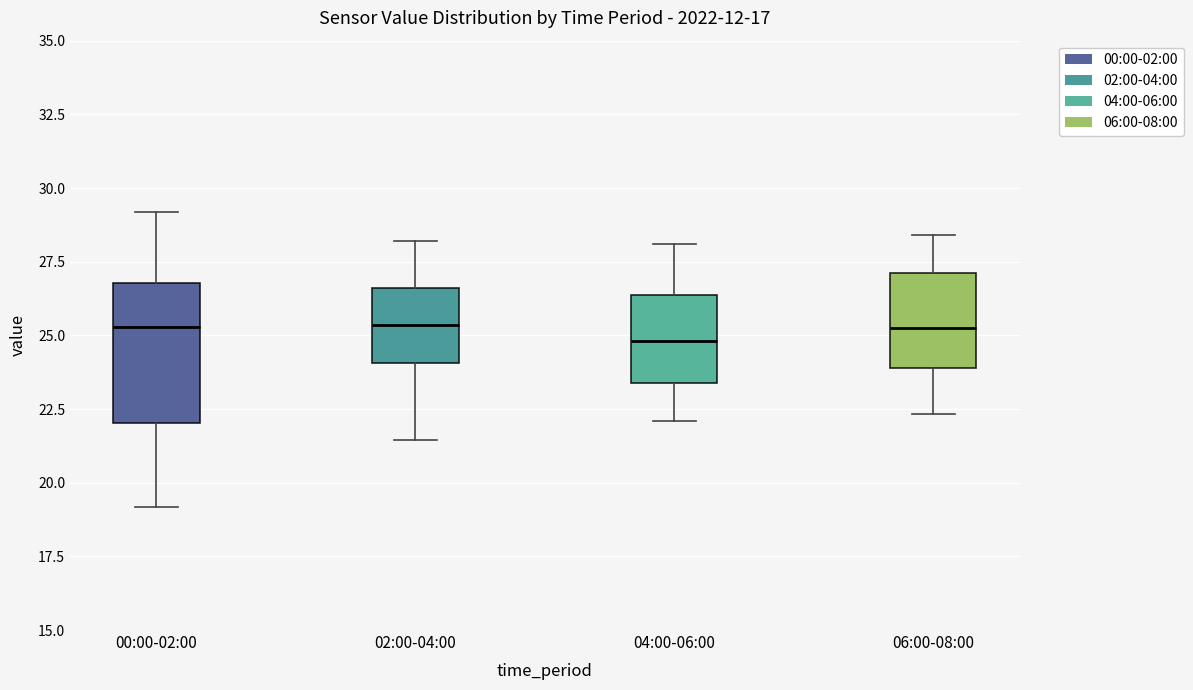

Which box is the tallest, from its lower edge to its upper edge?

00:00-02:00